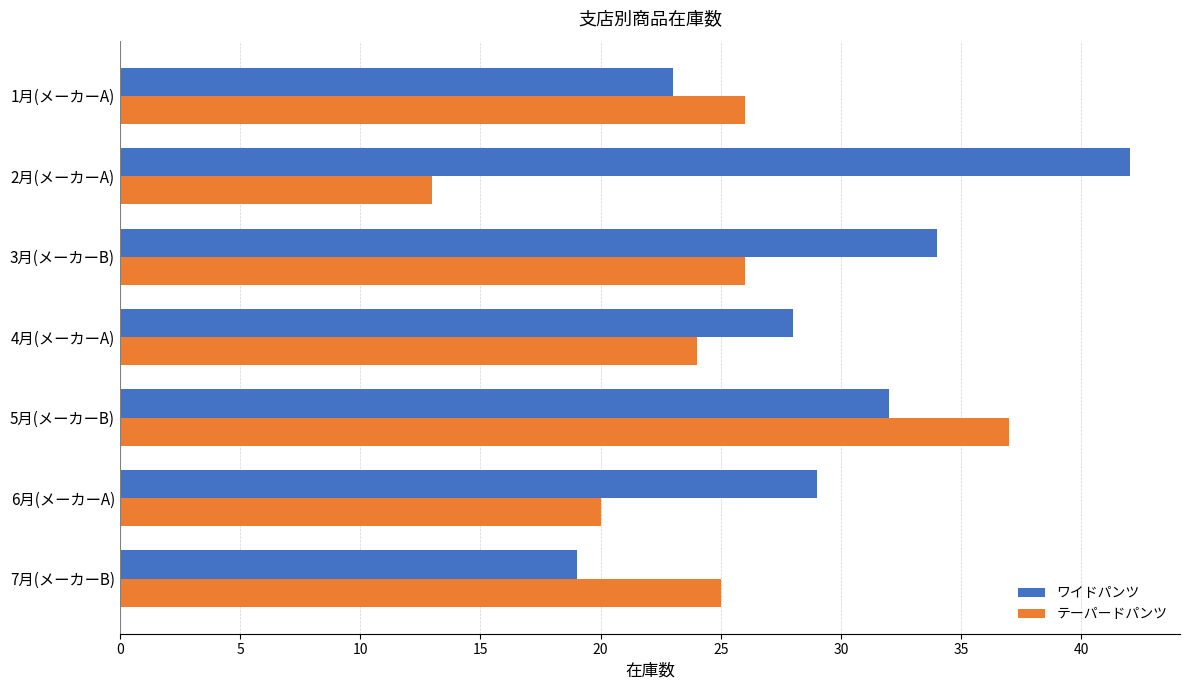

List the series in order of their peak value, lowest first.

テーパードパンツ, ワイドパンツ